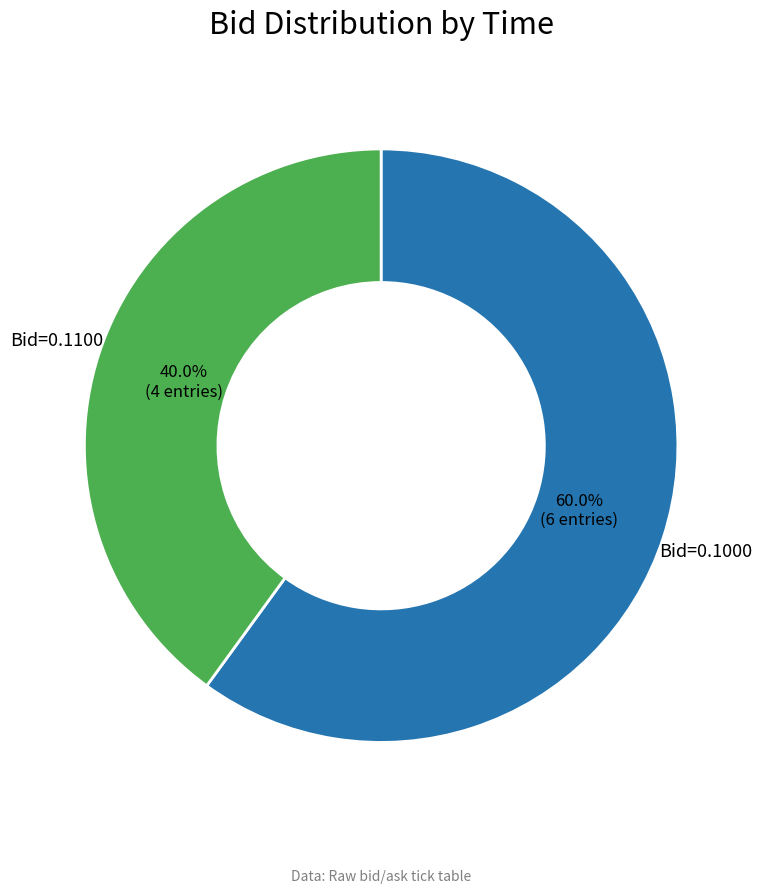

Is there any slice that represents more than half of the pie?

Yes